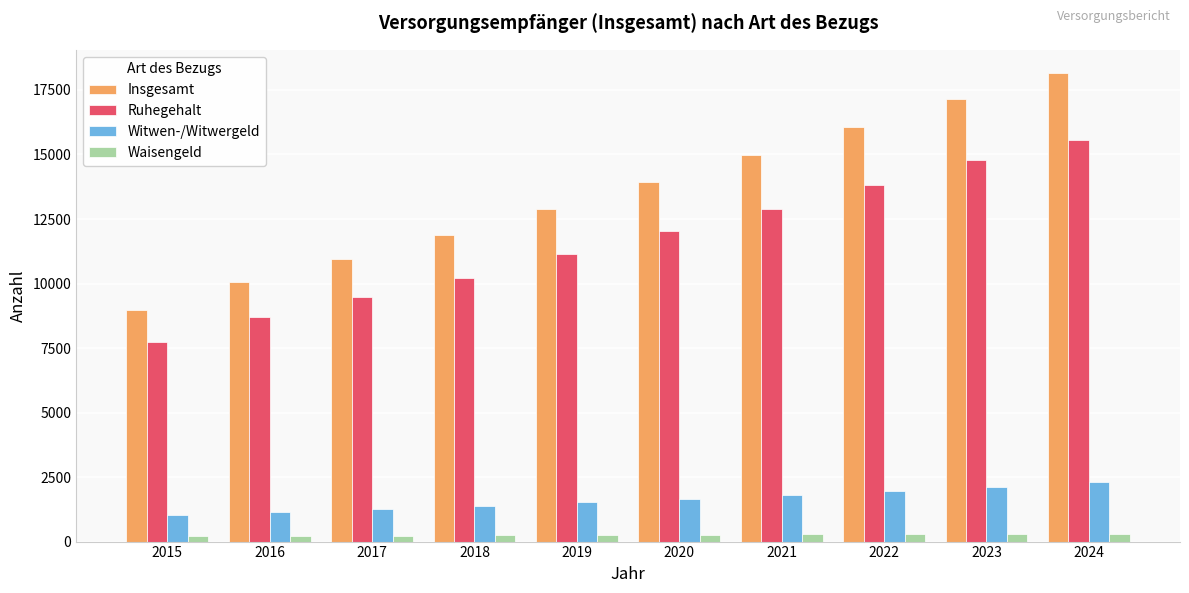

Rank the series at 2021 from lowest to highest value.

Waisengeld, Witwen-/Witwergeld, Ruhegehalt, Insgesamt